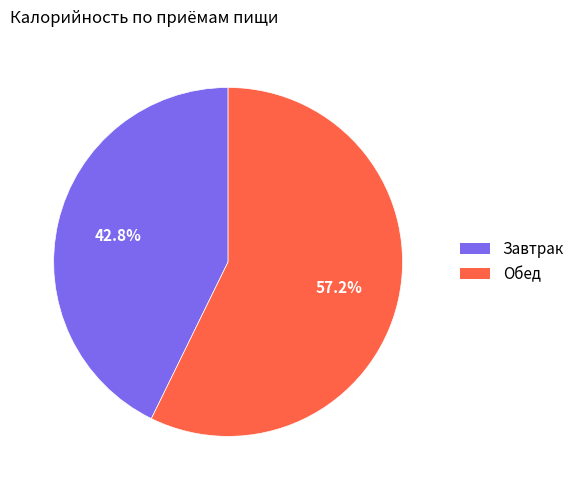

Does any single category account for the majority?

Yes